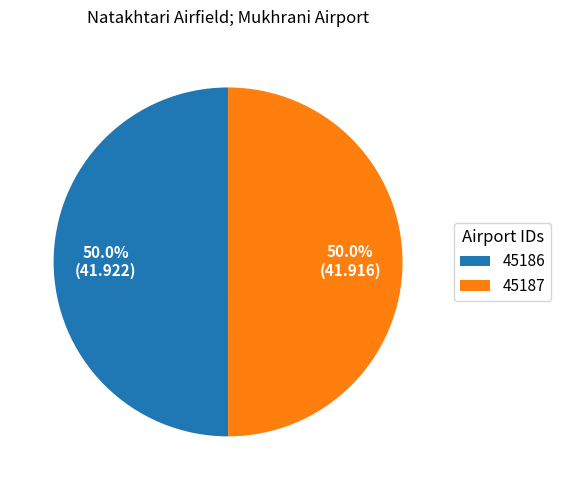

The 45186 slice represents 43% of the pie. True or false?

False